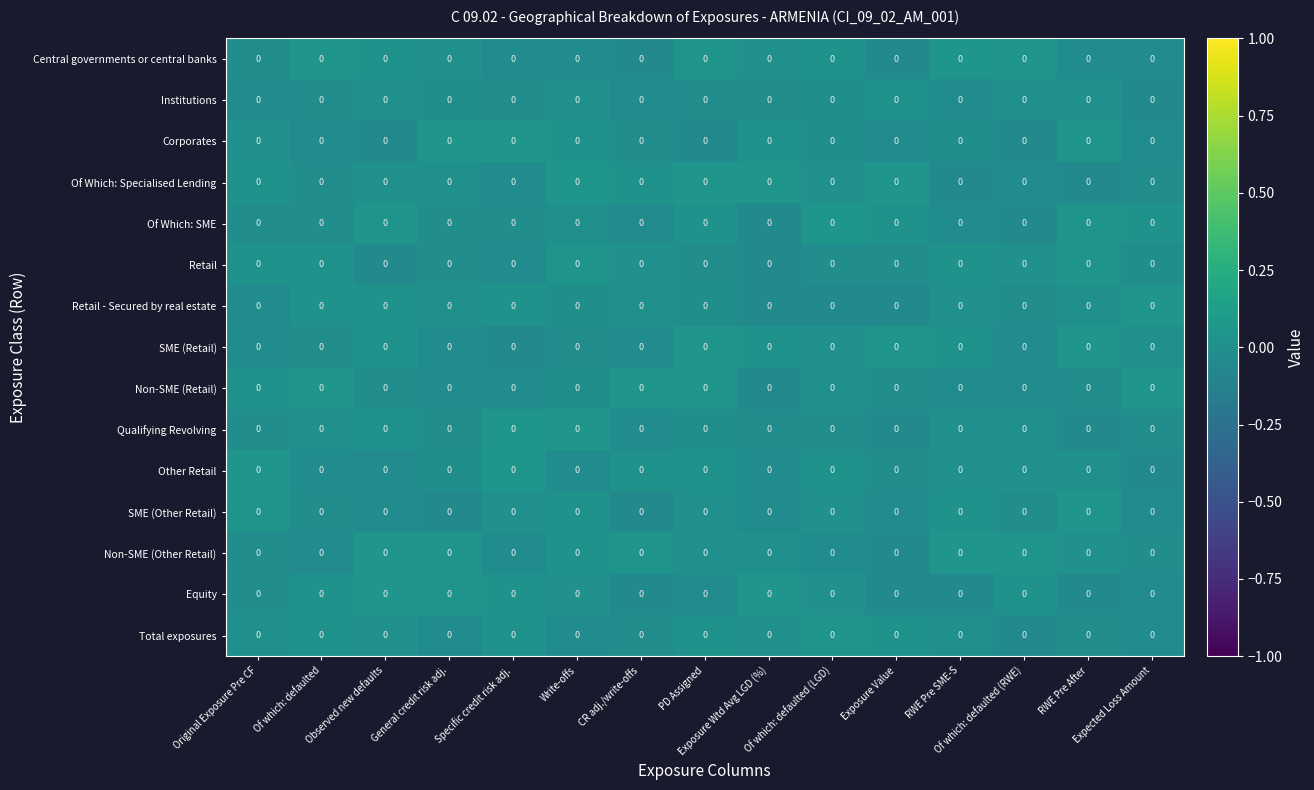

Reading left to right, transcribe all the data shown in this chart.

Central governments or central banks: Original Exposure Pre CF=0.0	Of which: defaulted=0.0	Observed new defaults=0.0	General credit risk adj.=0.0	Specific credit risk adj.=0.0	Write-offs=0.0	CR adj./write-offs=0.0	PD Assigned=0.0	Exposure Wtd Avg LGD (%)=0.0	Of which: defaulted (LGD)=0.0	Exposure Value=0.0	RWE Pre SME-S=0.0	Of which: defaulted (RWE)=0.0	RWE Pre After=0.0	Expected Loss Amount=0.0
Institutions: Original Exposure Pre CF=0.0	Of which: defaulted=0.0	Observed new defaults=0.0	General credit risk adj.=0.0	Specific credit risk adj.=0.0	Write-offs=0.0	CR adj./write-offs=0.0	PD Assigned=0.0	Exposure Wtd Avg LGD (%)=0.0	Of which: defaulted (LGD)=0.0	Exposure Value=0.0	RWE Pre SME-S=0.0	Of which: defaulted (RWE)=0.0	RWE Pre After=0.0	Expected Loss Amount=0.0
Corporates: Original Exposure Pre CF=0.0	Of which: defaulted=0.0	Observed new defaults=0.0	General credit risk adj.=0.0	Specific credit risk adj.=0.0	Write-offs=0.0	CR adj./write-offs=0.0	PD Assigned=0.0	Exposure Wtd Avg LGD (%)=0.0	Of which: defaulted (LGD)=0.0	Exposure Value=0.0	RWE Pre SME-S=0.0	Of which: defaulted (RWE)=0.0	RWE Pre After=0.0	Expected Loss Amount=0.0
Of Which: Specialised Lending: Original Exposure Pre CF=0.0	Of which: defaulted=0.0	Observed new defaults=0.0	General credit risk adj.=0.0	Specific credit risk adj.=0.0	Write-offs=0.0	CR adj./write-offs=0.0	PD Assigned=0.0	Exposure Wtd Avg LGD (%)=0.0	Of which: defaulted (LGD)=0.0	Exposure Value=0.0	RWE Pre SME-S=0.0	Of which: defaulted (RWE)=0.0	RWE Pre After=0.0	Expected Loss Amount=0.0
Of Which: SME: Original Exposure Pre CF=0.0	Of which: defaulted=0.0	Observed new defaults=0.0	General credit risk adj.=0.0	Specific credit risk adj.=0.0	Write-offs=0.0	CR adj./write-offs=0.0	PD Assigned=0.0	Exposure Wtd Avg LGD (%)=0.0	Of which: defaulted (LGD)=0.0	Exposure Value=0.0	RWE Pre SME-S=0.0	Of which: defaulted (RWE)=0.0	RWE Pre After=0.0	Expected Loss Amount=0.0
Retail: Original Exposure Pre CF=0.0	Of which: defaulted=0.0	Observed new defaults=0.0	General credit risk adj.=0.0	Specific credit risk adj.=0.0	Write-offs=0.0	CR adj./write-offs=0.0	PD Assigned=0.0	Exposure Wtd Avg LGD (%)=0.0	Of which: defaulted (LGD)=0.0	Exposure Value=0.0	RWE Pre SME-S=0.0	Of which: defaulted (RWE)=0.0	RWE Pre After=0.0	Expected Loss Amount=0.0
Retail - Secured by real estate: Original Exposure Pre CF=0.0	Of which: defaulted=0.0	Observed new defaults=0.0	General credit risk adj.=0.0	Specific credit risk adj.=0.0	Write-offs=0.0	CR adj./write-offs=0.0	PD Assigned=0.0	Exposure Wtd Avg LGD (%)=0.0	Of which: defaulted (LGD)=0.0	Exposure Value=0.0	RWE Pre SME-S=0.0	Of which: defaulted (RWE)=0.0	RWE Pre After=0.0	Expected Loss Amount=0.0
SME (Retail): Original Exposure Pre CF=0.0	Of which: defaulted=0.0	Observed new defaults=0.0	General credit risk adj.=0.0	Specific credit risk adj.=0.0	Write-offs=0.0	CR adj./write-offs=0.0	PD Assigned=0.0	Exposure Wtd Avg LGD (%)=0.0	Of which: defaulted (LGD)=0.0	Exposure Value=0.0	RWE Pre SME-S=0.0	Of which: defaulted (RWE)=0.0	RWE Pre After=0.0	Expected Loss Amount=0.0
Non-SME (Retail): Original Exposure Pre CF=0.0	Of which: defaulted=0.0	Observed new defaults=0.0	General credit risk adj.=0.0	Specific credit risk adj.=0.0	Write-offs=0.0	CR adj./write-offs=0.0	PD Assigned=0.0	Exposure Wtd Avg LGD (%)=0.0	Of which: defaulted (LGD)=0.0	Exposure Value=0.0	RWE Pre SME-S=0.0	Of which: defaulted (RWE)=0.0	RWE Pre After=0.0	Expected Loss Amount=0.0
Qualifying Revolving: Original Exposure Pre CF=0.0	Of which: defaulted=0.0	Observed new defaults=0.0	General credit risk adj.=0.0	Specific credit risk adj.=0.0	Write-offs=0.0	CR adj./write-offs=0.0	PD Assigned=0.0	Exposure Wtd Avg LGD (%)=0.0	Of which: defaulted (LGD)=0.0	Exposure Value=0.0	RWE Pre SME-S=0.0	Of which: defaulted (RWE)=0.0	RWE Pre After=0.0	Expected Loss Amount=0.0
Other Retail: Original Exposure Pre CF=0.0	Of which: defaulted=0.0	Observed new defaults=0.0	General credit risk adj.=0.0	Specific credit risk adj.=0.0	Write-offs=0.0	CR adj./write-offs=0.0	PD Assigned=0.0	Exposure Wtd Avg LGD (%)=0.0	Of which: defaulted (LGD)=0.0	Exposure Value=0.0	RWE Pre SME-S=0.0	Of which: defaulted (RWE)=0.0	RWE Pre After=0.0	Expected Loss Amount=0.0
SME (Other Retail): Original Exposure Pre CF=0.0	Of which: defaulted=0.0	Observed new defaults=0.0	General credit risk adj.=0.0	Specific credit risk adj.=0.0	Write-offs=0.0	CR adj./write-offs=0.0	PD Assigned=0.0	Exposure Wtd Avg LGD (%)=0.0	Of which: defaulted (LGD)=0.0	Exposure Value=0.0	RWE Pre SME-S=0.0	Of which: defaulted (RWE)=0.0	RWE Pre After=0.0	Expected Loss Amount=0.0
Non-SME (Other Retail): Original Exposure Pre CF=0.0	Of which: defaulted=0.0	Observed new defaults=0.0	General credit risk adj.=0.0	Specific credit risk adj.=0.0	Write-offs=0.0	CR adj./write-offs=0.0	PD Assigned=0.0	Exposure Wtd Avg LGD (%)=0.0	Of which: defaulted (LGD)=0.0	Exposure Value=0.0	RWE Pre SME-S=0.0	Of which: defaulted (RWE)=0.0	RWE Pre After=0.0	Expected Loss Amount=0.0
Equity: Original Exposure Pre CF=0.0	Of which: defaulted=0.0	Observed new defaults=0.0	General credit risk adj.=0.0	Specific credit risk adj.=0.0	Write-offs=0.0	CR adj./write-offs=0.0	PD Assigned=0.0	Exposure Wtd Avg LGD (%)=0.0	Of which: defaulted (LGD)=0.0	Exposure Value=0.0	RWE Pre SME-S=0.0	Of which: defaulted (RWE)=0.0	RWE Pre After=0.0	Expected Loss Amount=0.0
Total exposures: Original Exposure Pre CF=0.0	Of which: defaulted=0.0	Observed new defaults=0.0	General credit risk adj.=0.0	Specific credit risk adj.=0.0	Write-offs=0.0	CR adj./write-offs=0.0	PD Assigned=0.0	Exposure Wtd Avg LGD (%)=0.0	Of which: defaulted (LGD)=0.0	Exposure Value=0.0	RWE Pre SME-S=0.0	Of which: defaulted (RWE)=0.0	RWE Pre After=0.0	Expected Loss Amount=0.0